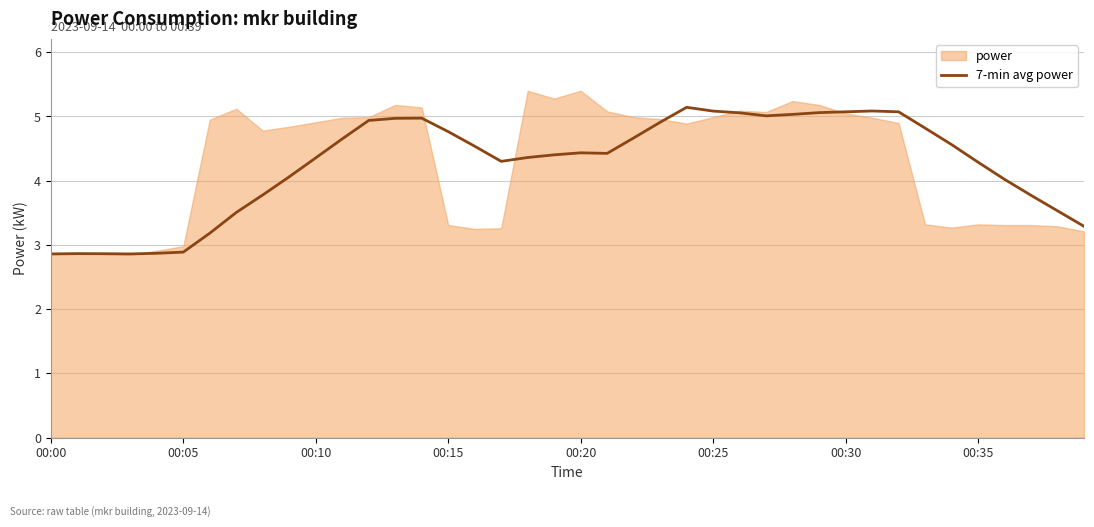

How many data points does each series have?

40